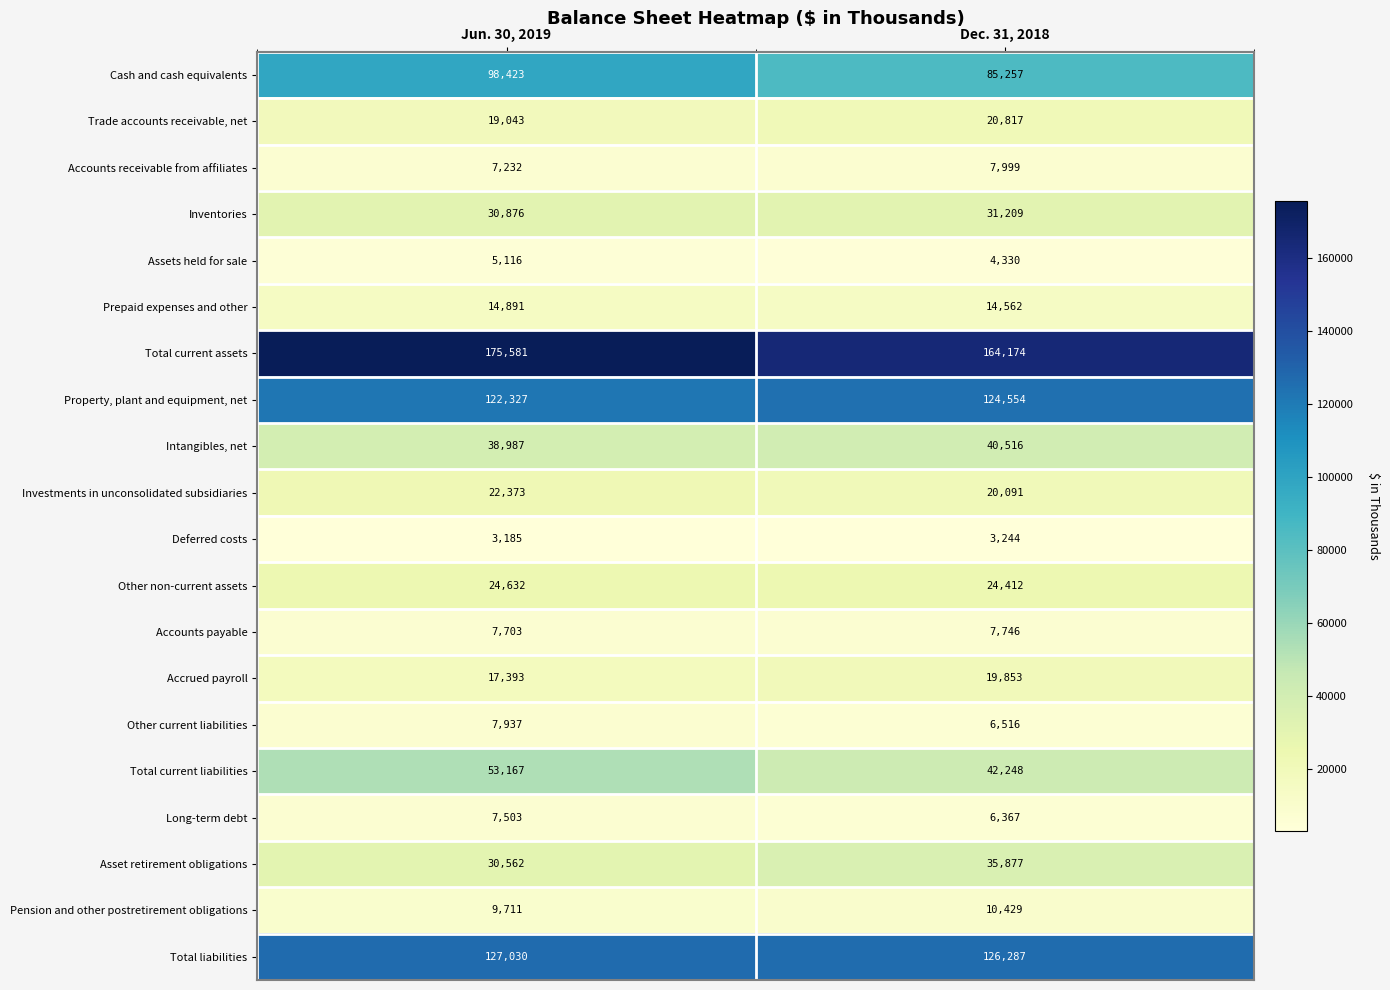

Is it true that Accounts payable equals 2812 at Jun. 30, 2019?

False